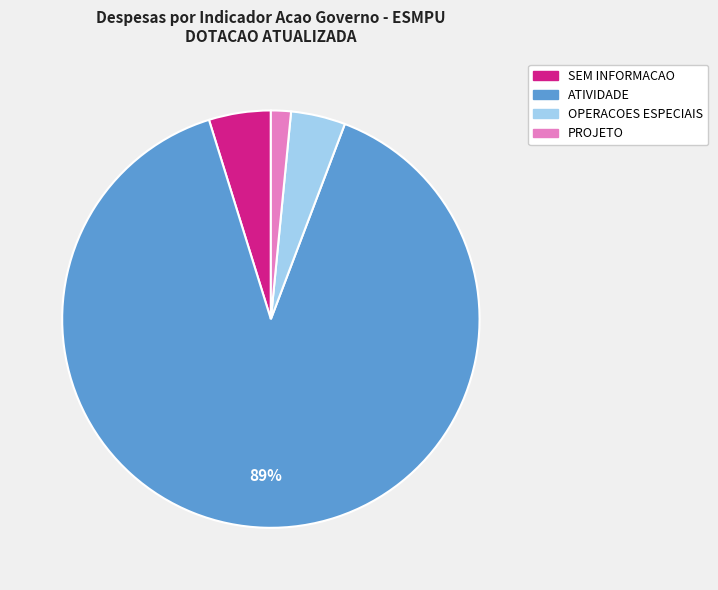

What is the smallest slice in the pie chart?

PROJETO